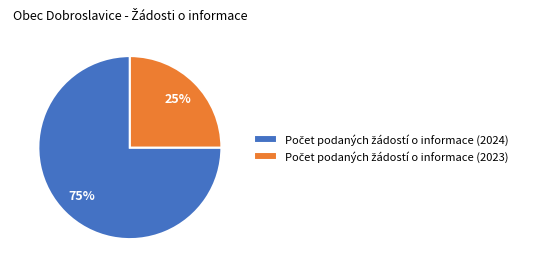

To the nearest percent, what is the difference between the largest and smallest slice percentages?

50%